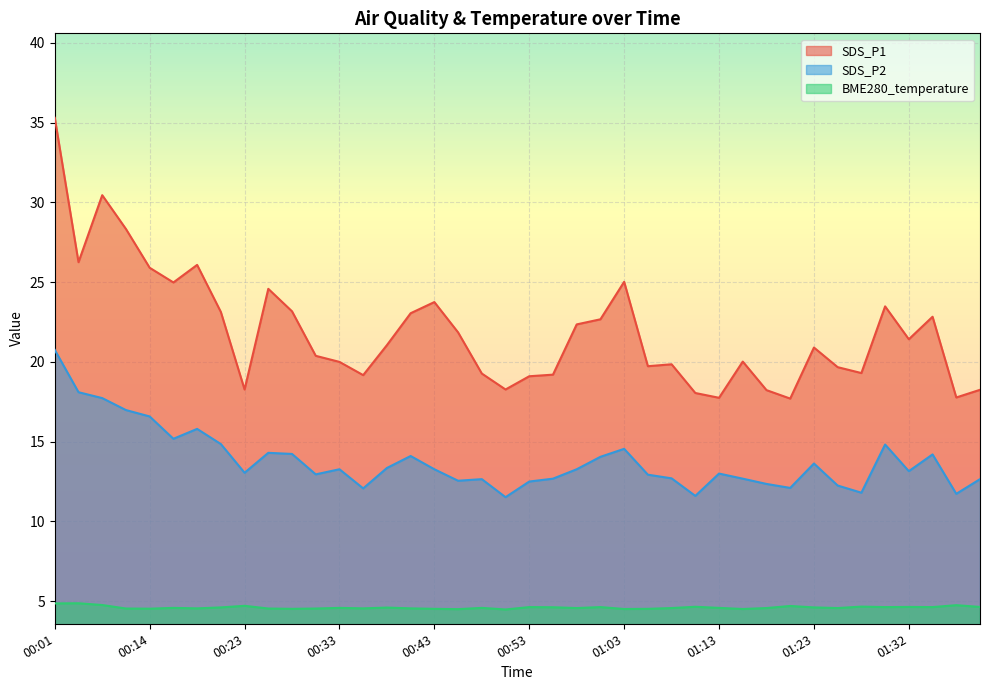

True or false: SDS_P1 has a value of 25.0 at 00:16.

True